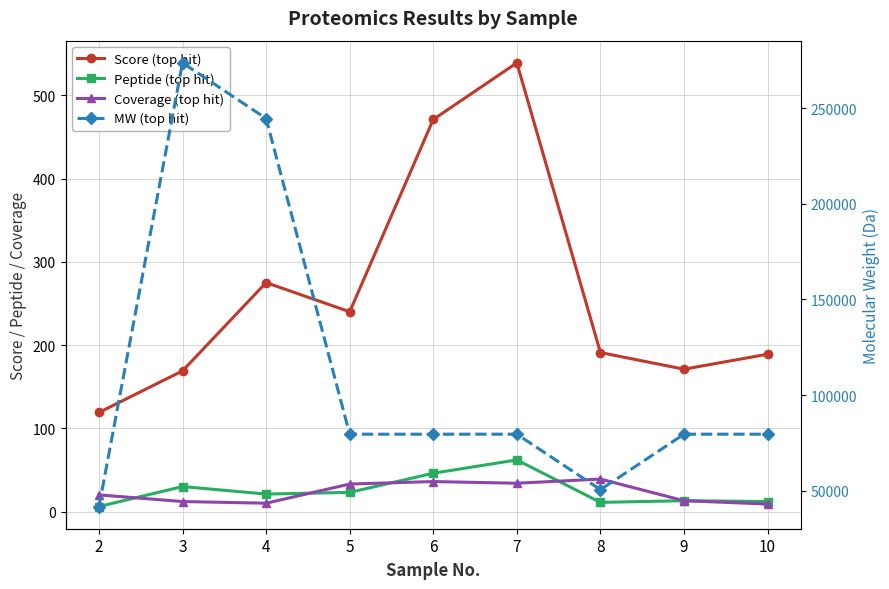

True or false: Coverage (top hit) and MW (top hit) cross at least once.

False